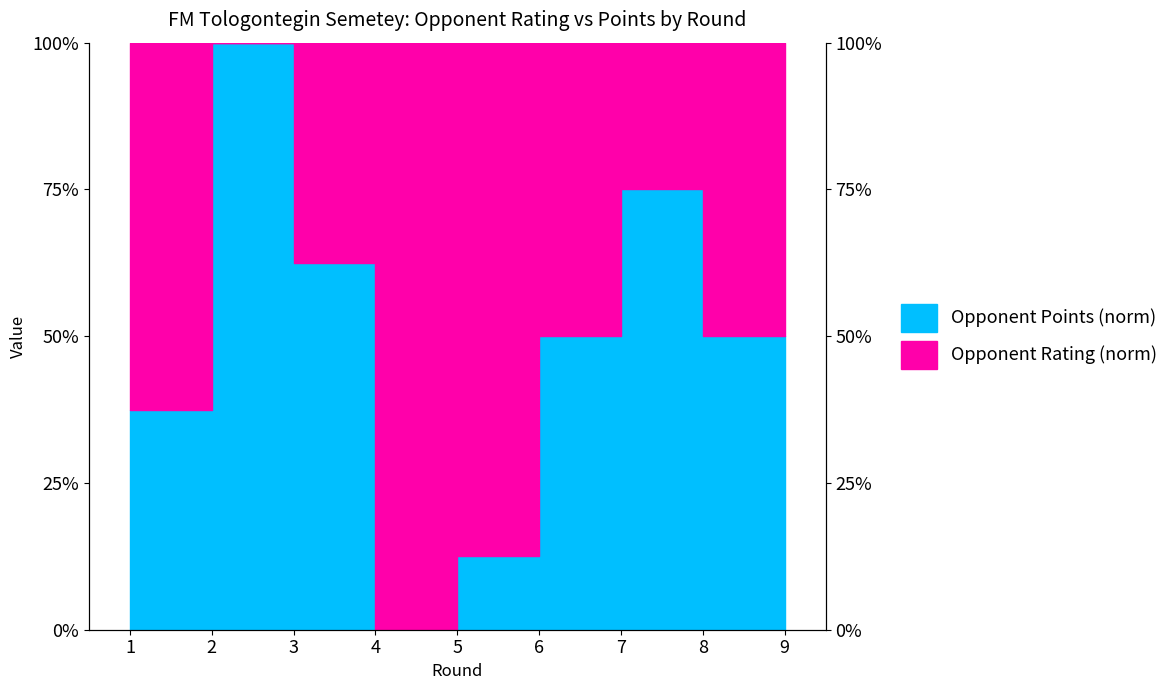

Is it true that the value at 6 is 88.8?

False